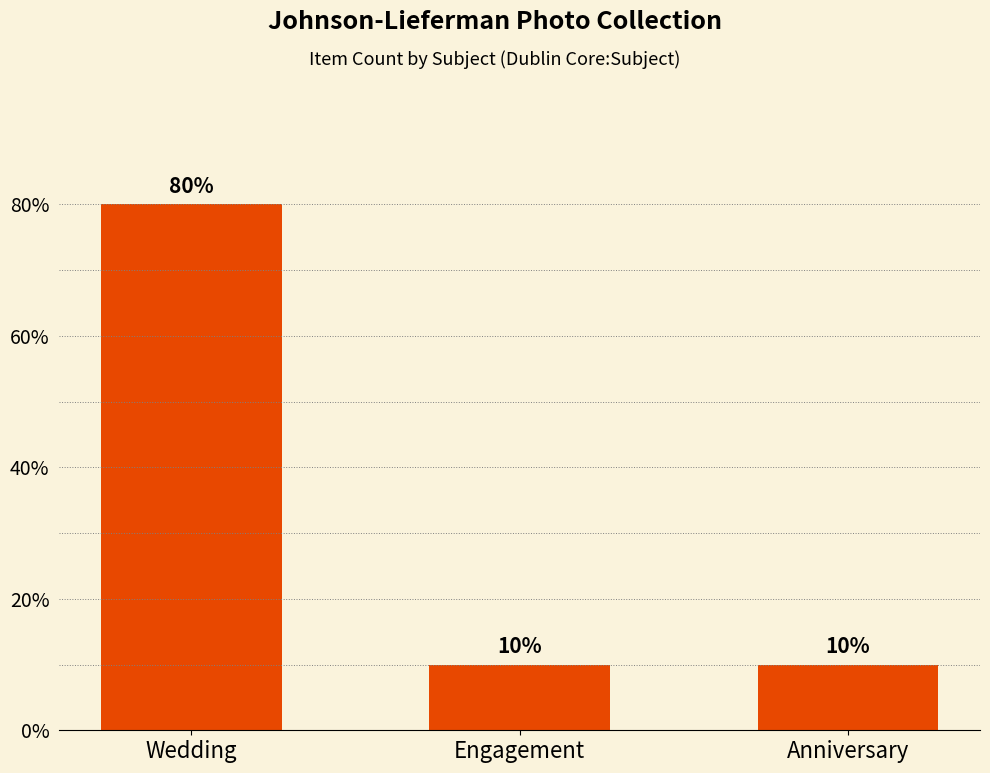

Reading right to left, transcribe all the data shown in this chart.

10	10	80